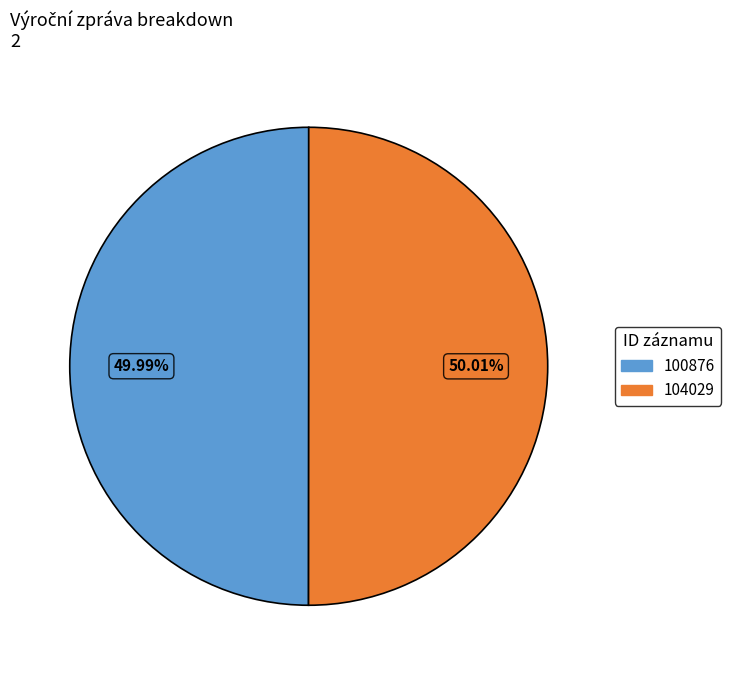

Approximately how many times larger is the value at 104029 compared to 100876?

1.0